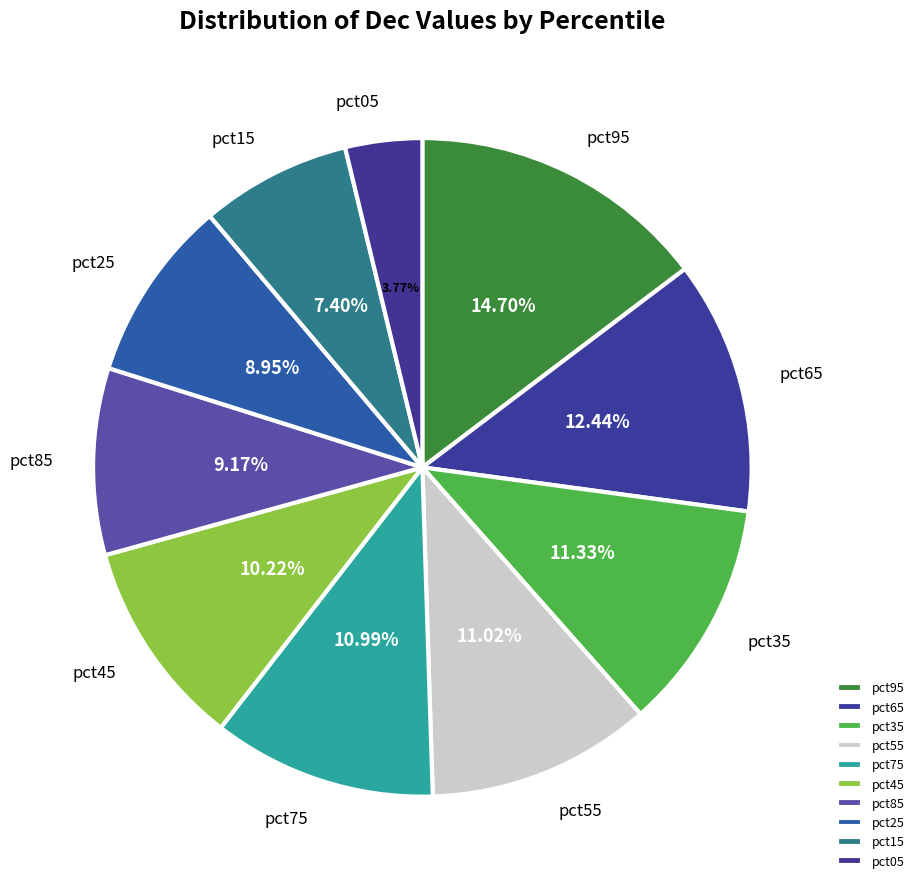

Which category has the smallest portion of the pie?

pct05